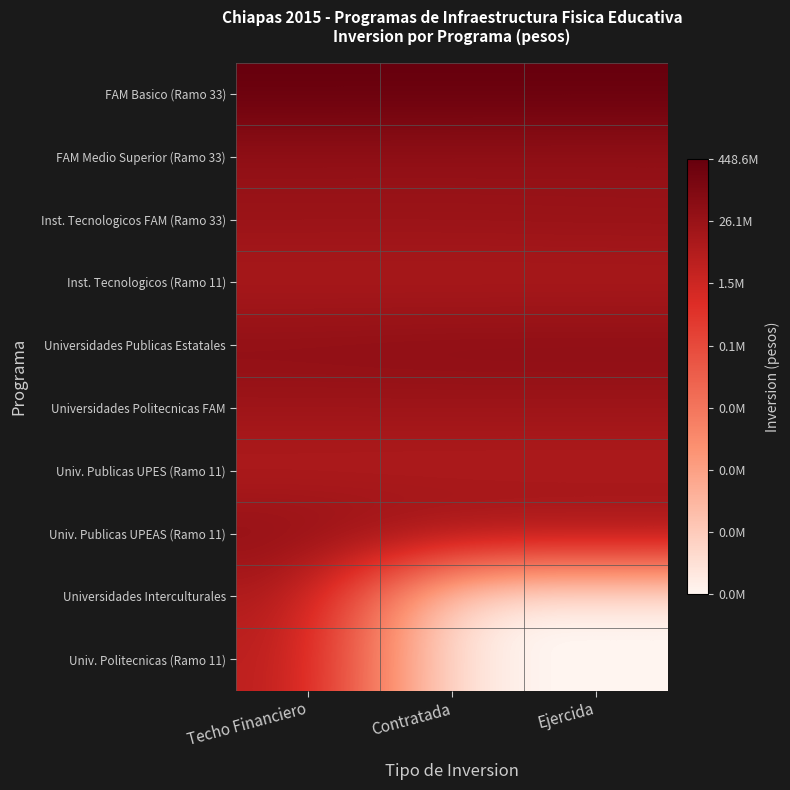

Reading right to left, what are all the values shown in this chart?

FAM Basico (Ramo 33): Ejercida=19.9	Contratada=19.9	Techo Financiero=19.9
FAM Medio Superior (Ramo 33): Ejercida=17.3	Contratada=17.3	Techo Financiero=17.3
Inst. Tecnologicos FAM (Ramo 33): Ejercida=17.2	Contratada=17.1	Techo Financiero=17.1
Inst. Tecnologicos (Ramo 11): Ejercida=15.9	Contratada=15.9	Techo Financiero=16.0
Universidades Publicas Estatales: Ejercida=17.9	Contratada=17.9	Techo Financiero=17.8
Universidades Politecnicas FAM: Ejercida=16.8	Contratada=16.8	Techo Financiero=16.8
Univ. Publicas UPES (Ramo 11): Ejercida=15.7	Contratada=15.7	Techo Financiero=15.7
Univ. Publicas UPEAS (Ramo 11): Ejercida=17.2	Contratada=17.3	Techo Financiero=17.7
Universidades Interculturales: Ejercida=0.0	Contratada=0.0	Techo Financiero=16.2
Univ. Politecnicas (Ramo 11): Ejercida=0.0	Contratada=0.0	Techo Financiero=15.6